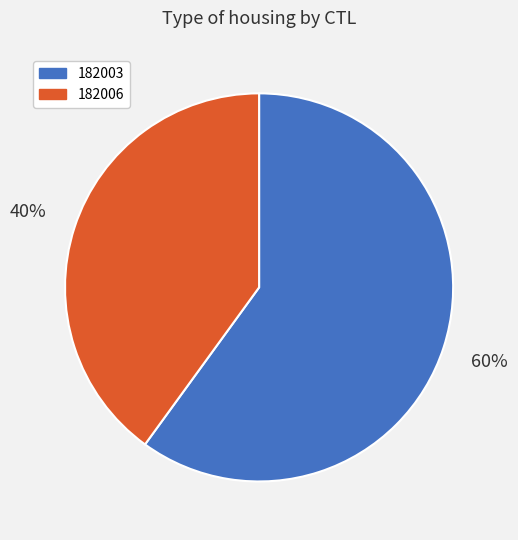

Which slice represents more than half of the pie?

182003